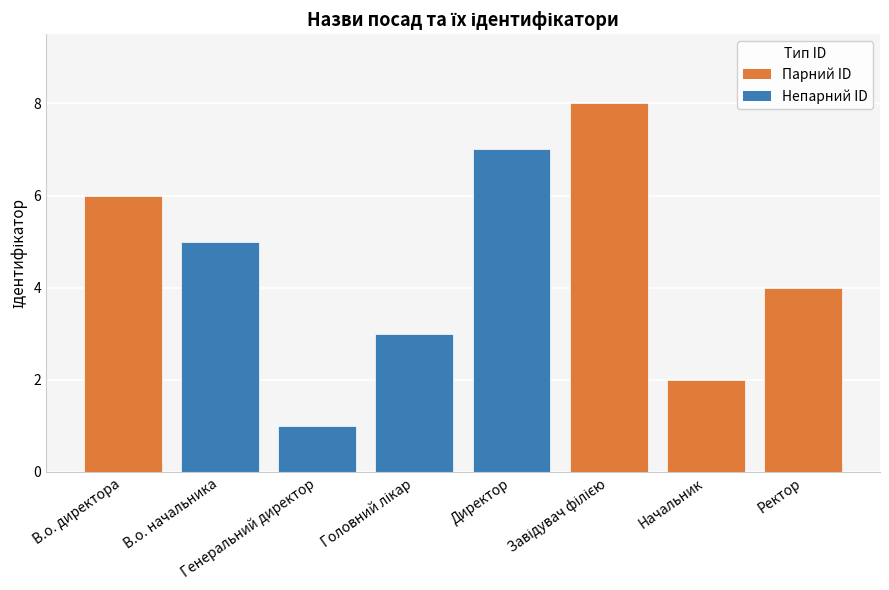

What is the maximum value shown in the chart?

8